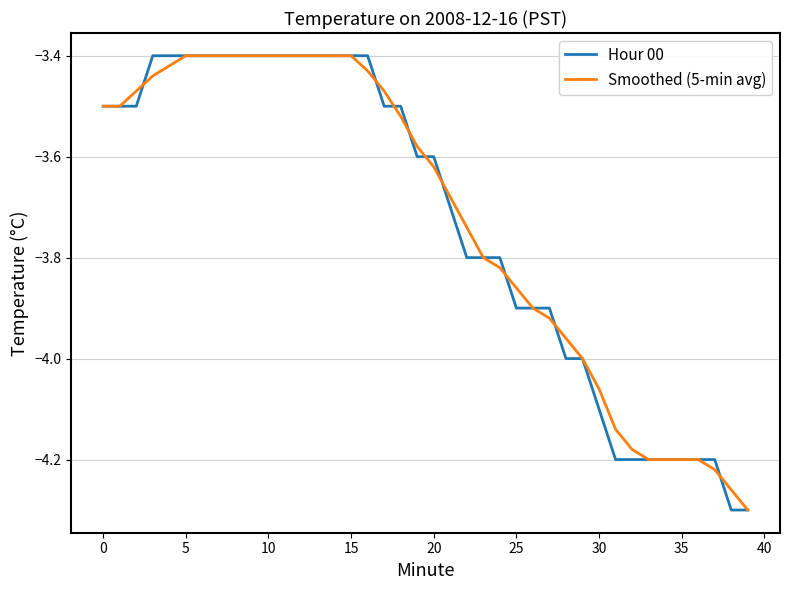

True or false: Hour 00 and Smoothed (5-min avg) cross at least once.

True